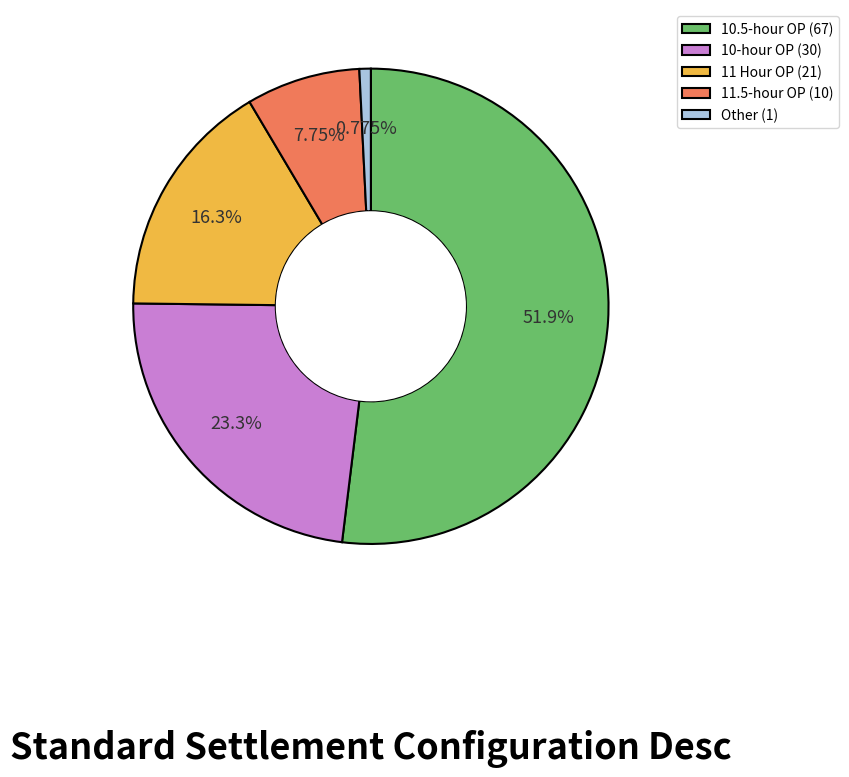

Count the number of slices in the pie.

5